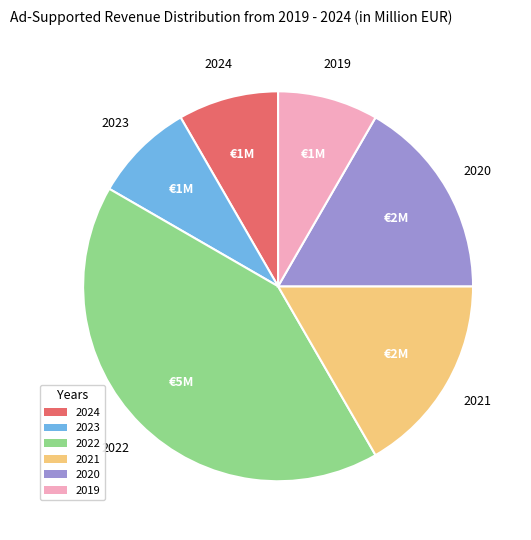

How many slices are in this pie chart?

6